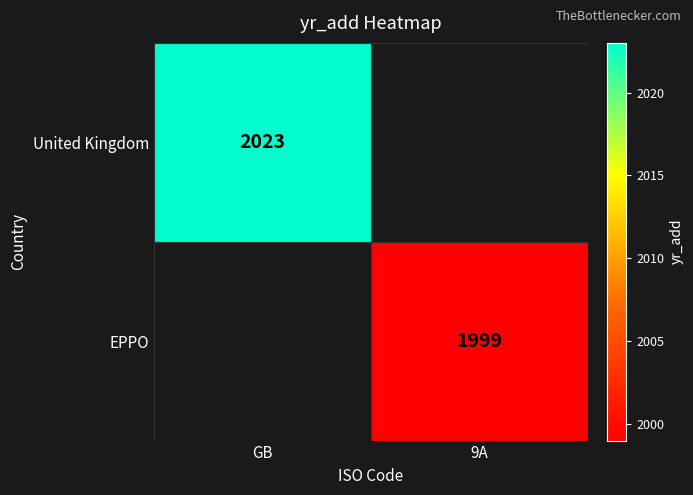

How many series are shown in this chart?

2